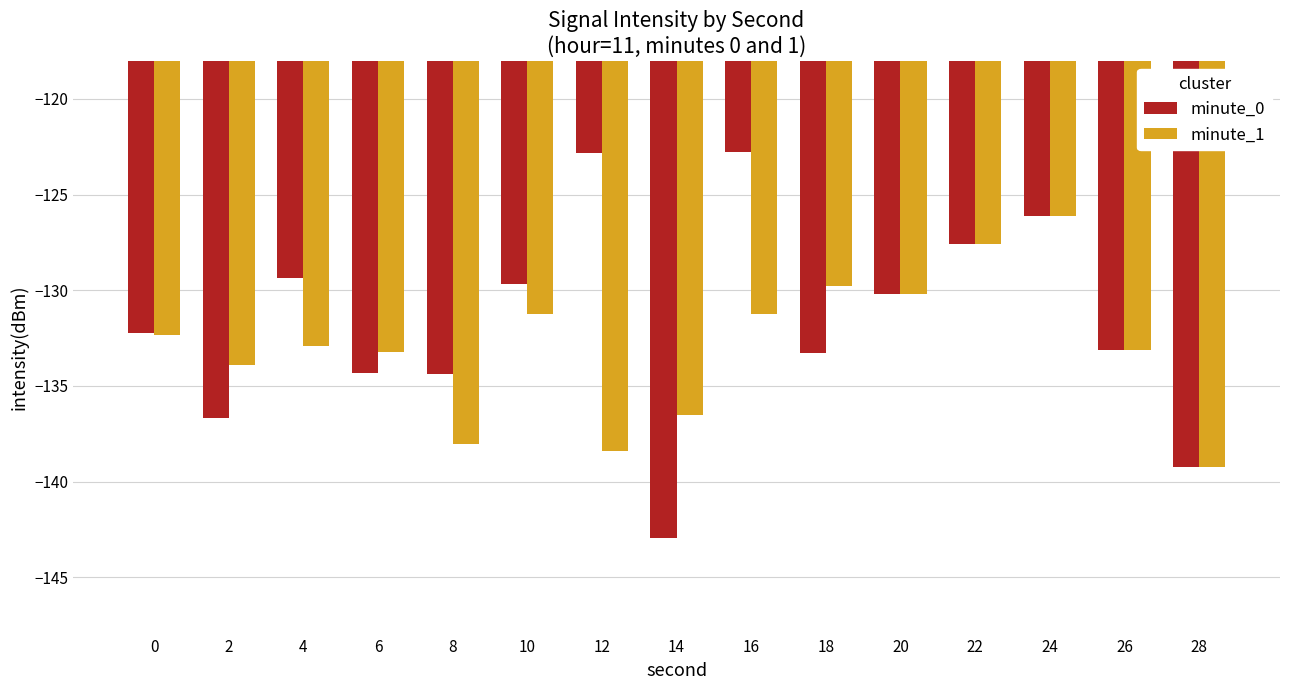

List the series in order of their peak value, highest first.

minute_0, minute_1